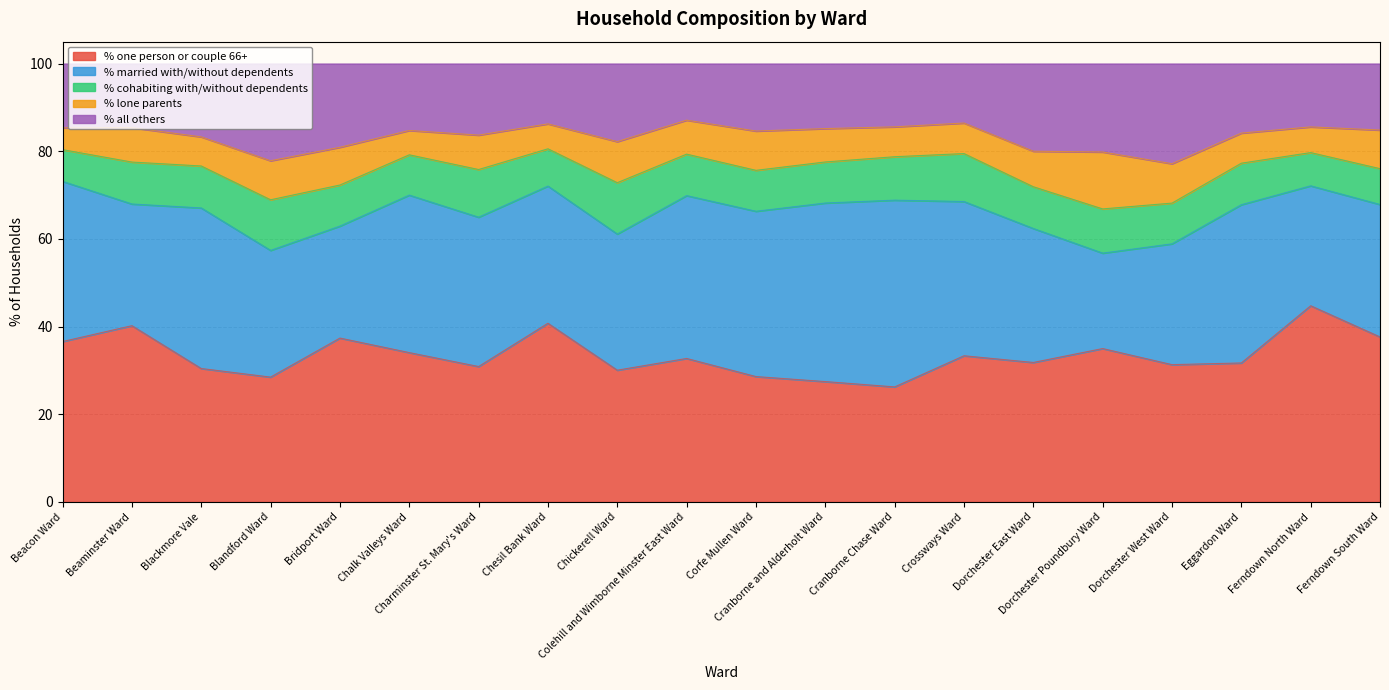

What is the sum of the % one person or couple 66+ values at Dorchester Poundbury Ward and Beaminster Ward?

75.2